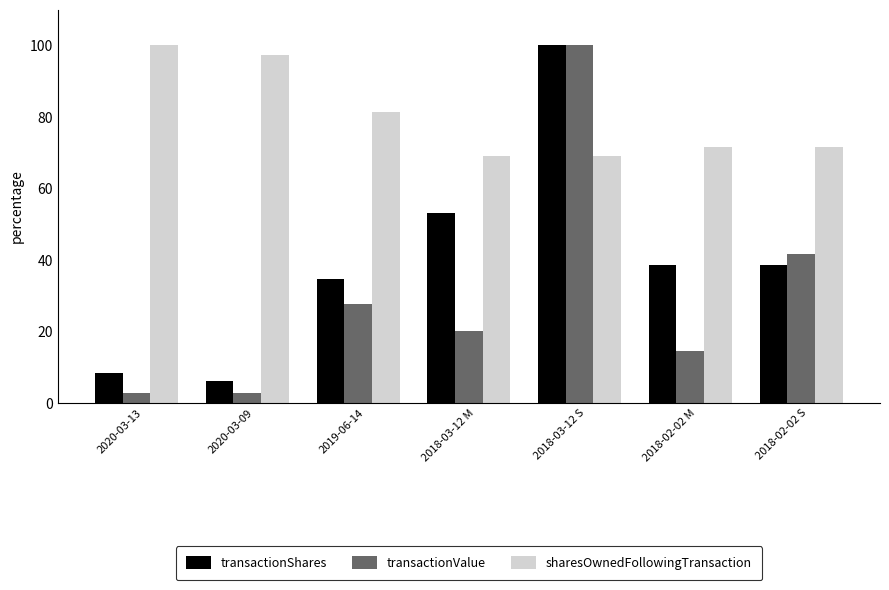

Where does the transactionValue series first go above 19?

2019-06-14